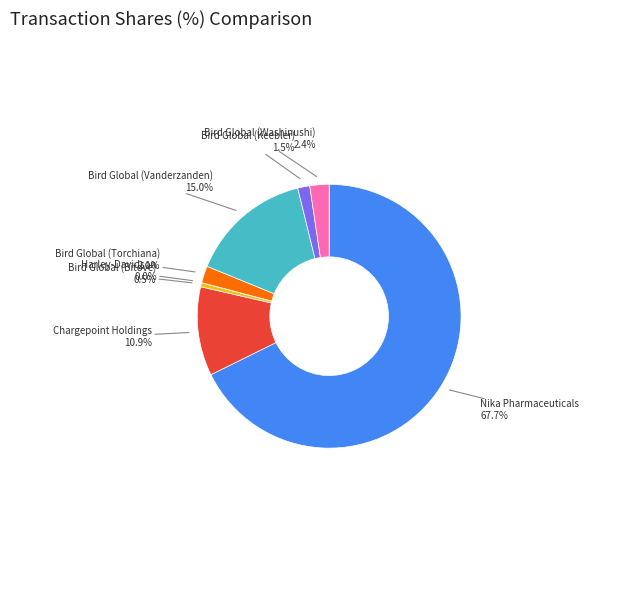

Is there a majority slice in this chart?

Yes